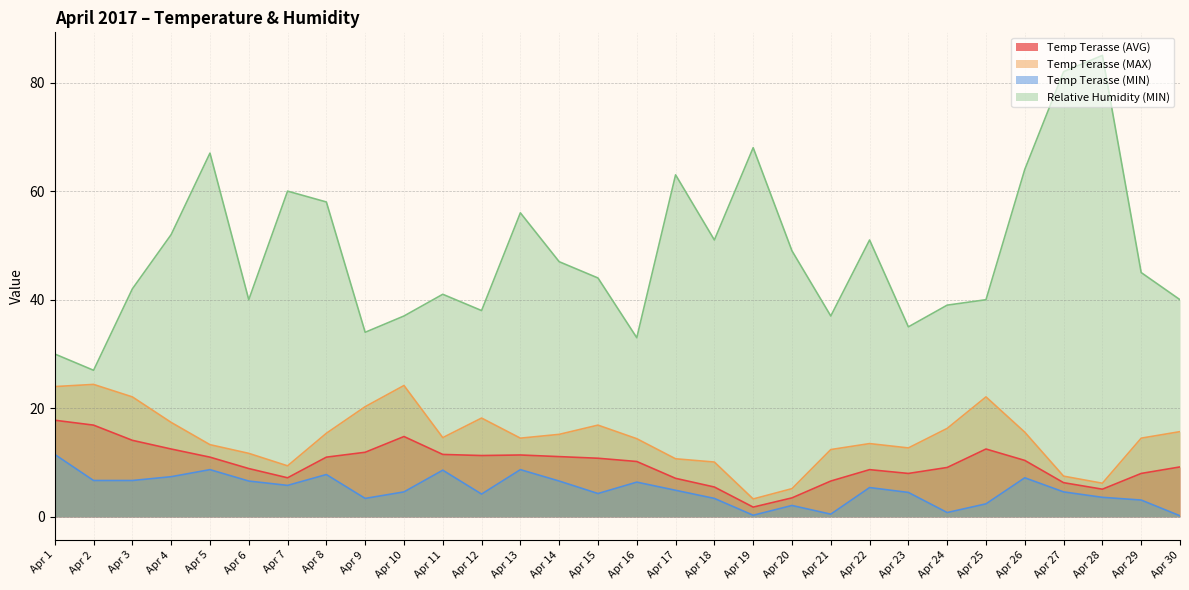

How many distinct data groups are displayed?

4